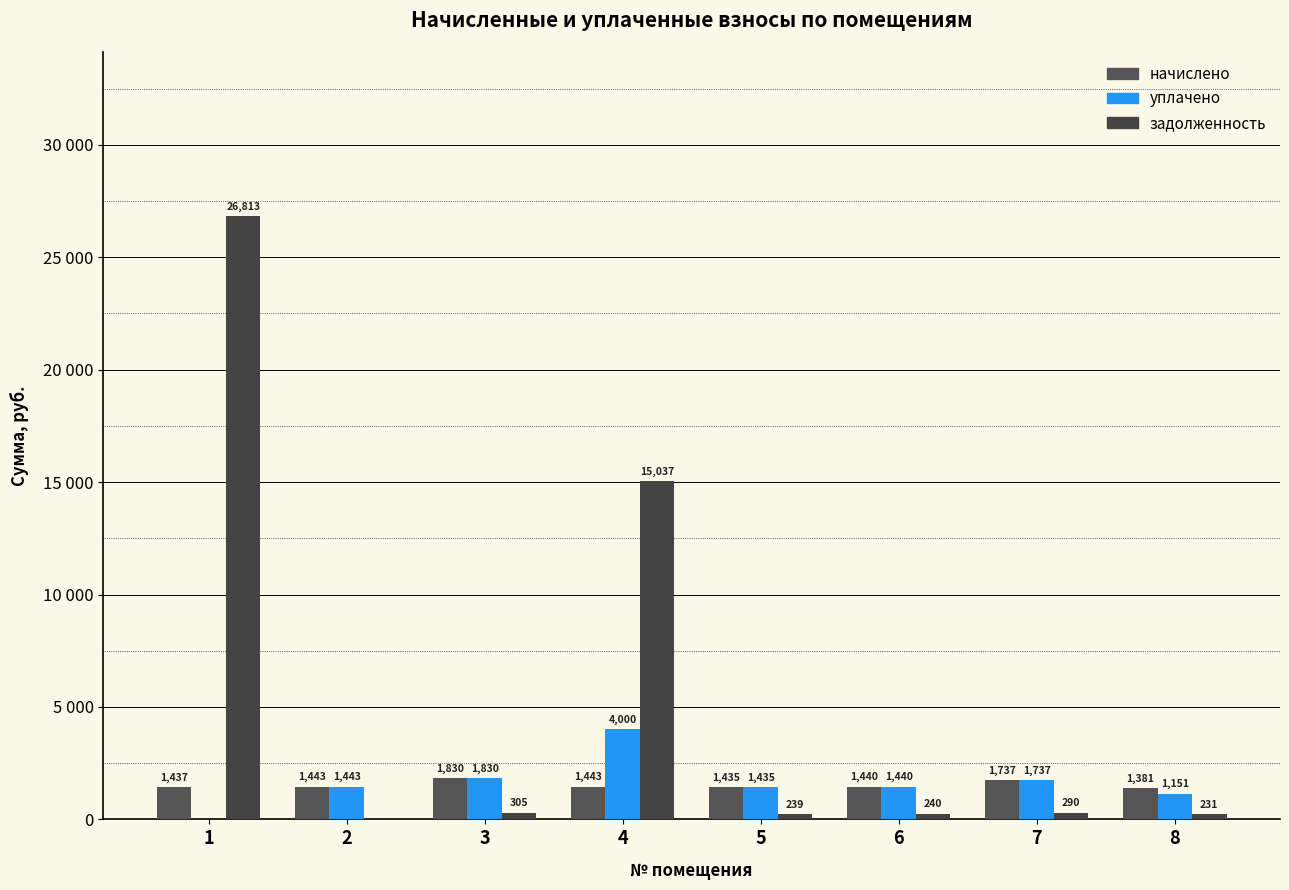

Does the chart contain stacked bars?

No